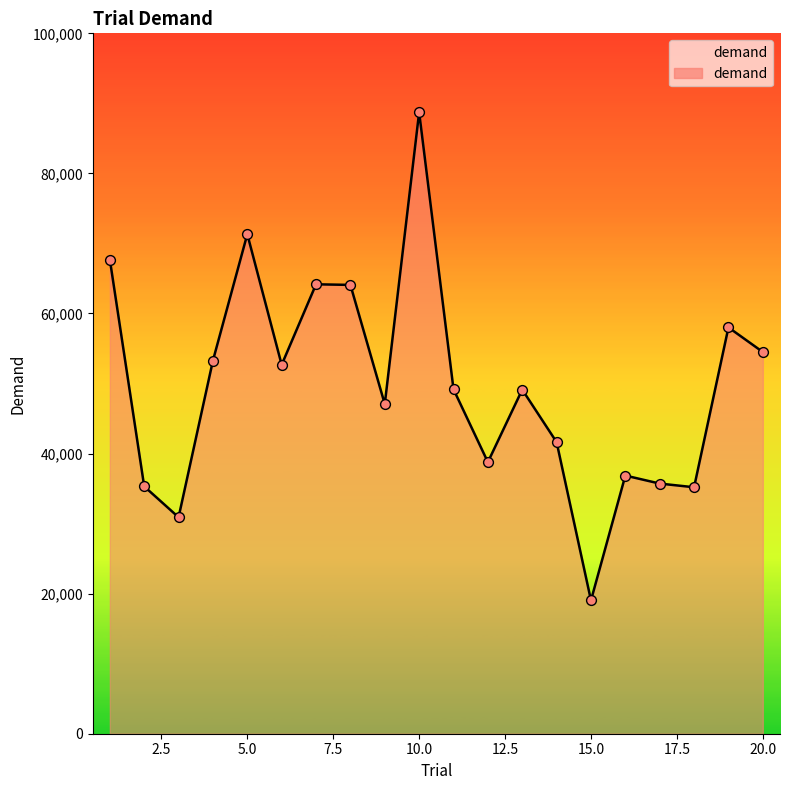

Between 8 and 18, which is larger?

8